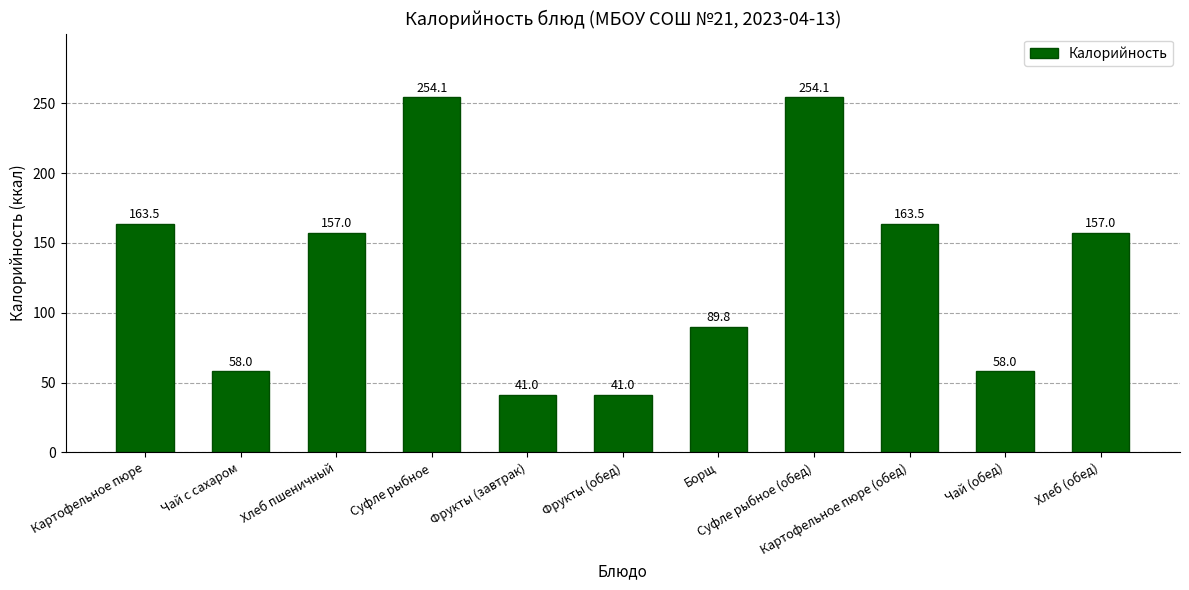

Count the number of data series in this chart.

1